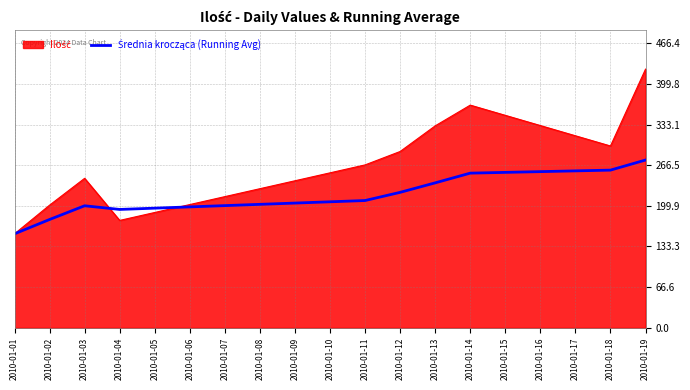

Which label corresponds to the largest value in the chart?

2010-01-19